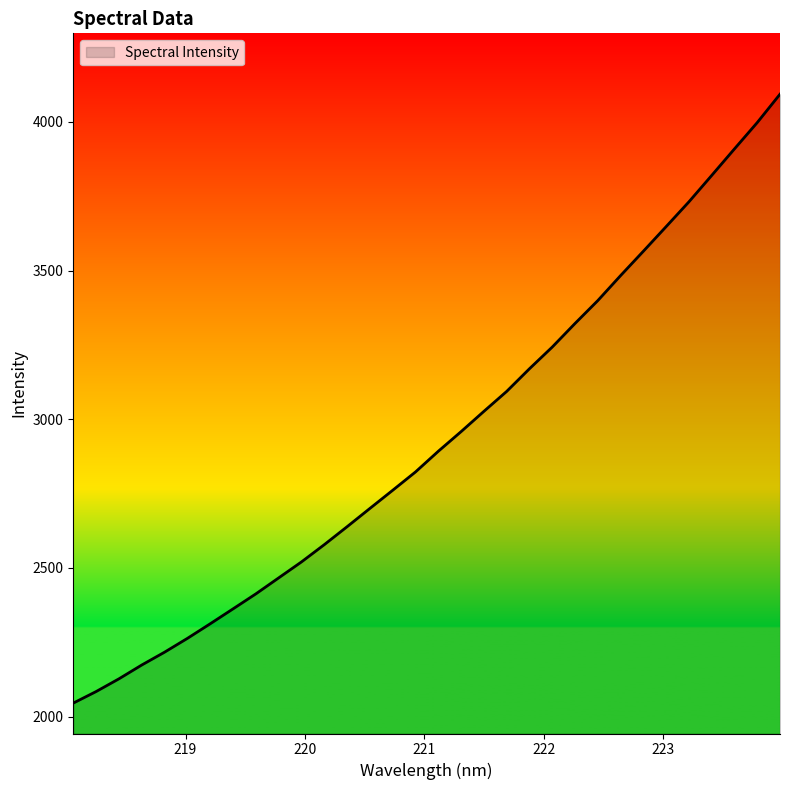

How many lines are shown in the chart?

1